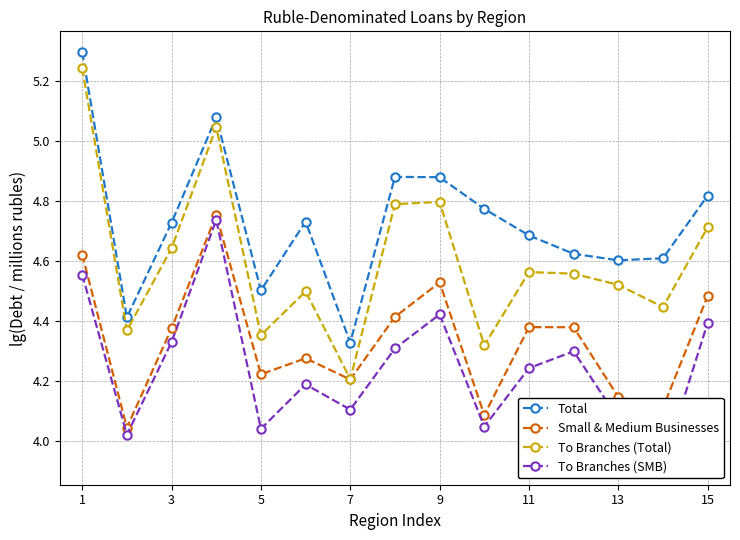

Which series has the largest range (max minus min)?

To Branches (Total)